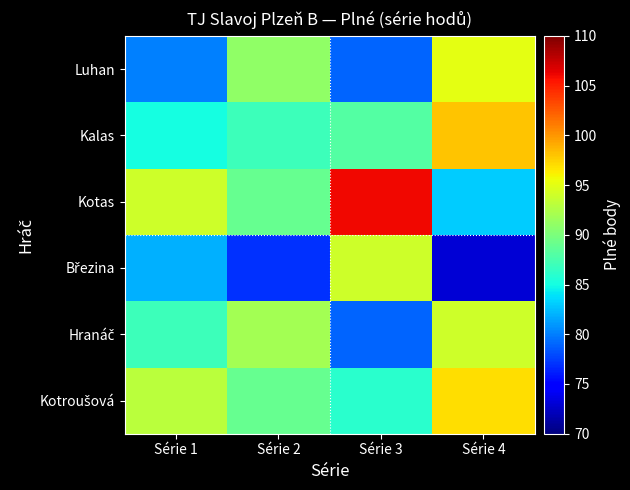

At which category does the chart reach its peak across all series?

Série 3